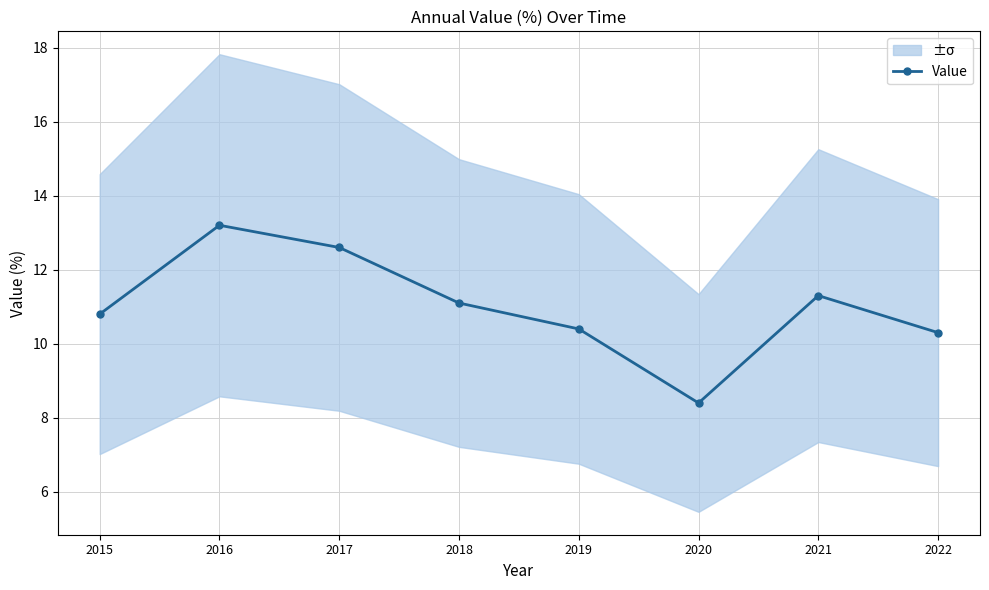

Which category has the highest value across all series?

2016